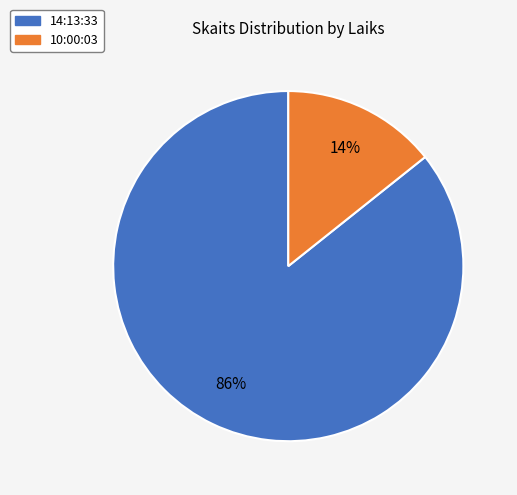

To the nearest percent, what is the average slice percentage?

50%